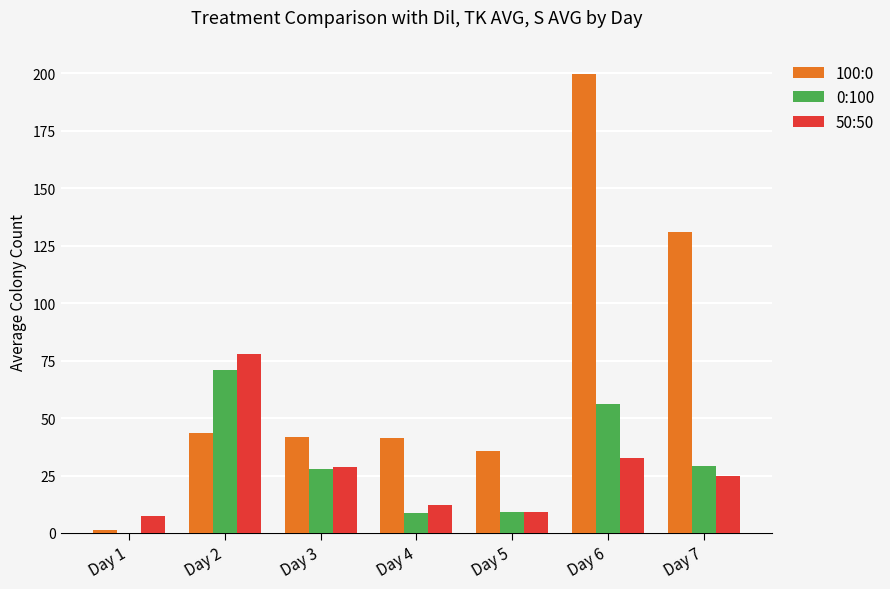

What is the maximum value for 50:50?

78.0